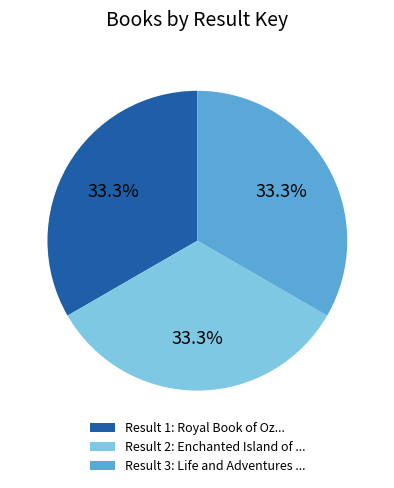

Approximately how many times larger is the value at Result 1: Royal Book of Oz... compared to Result 3: Life and Adventures ...?

1.0